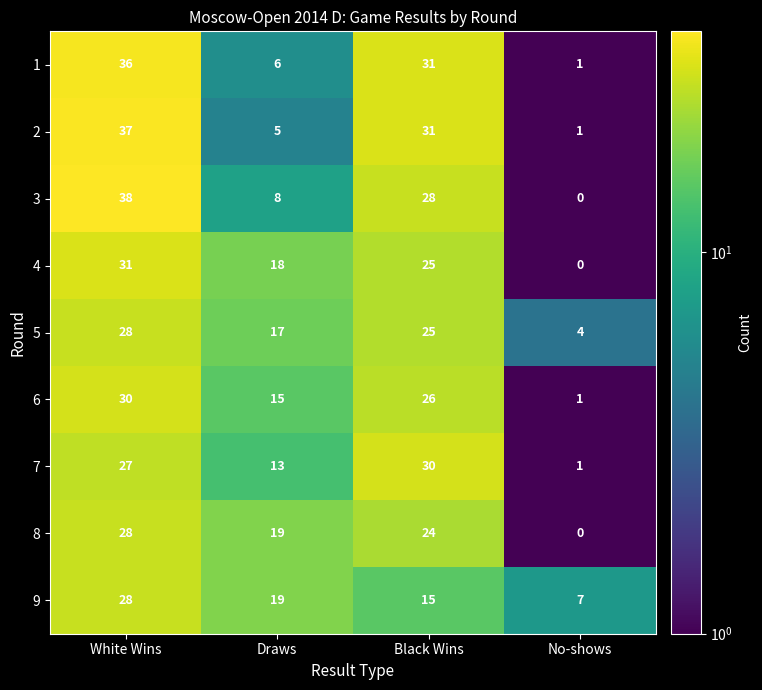

Rank the categories by 6 value from highest to lowest.

White Wins, Black Wins, Draws, No-shows